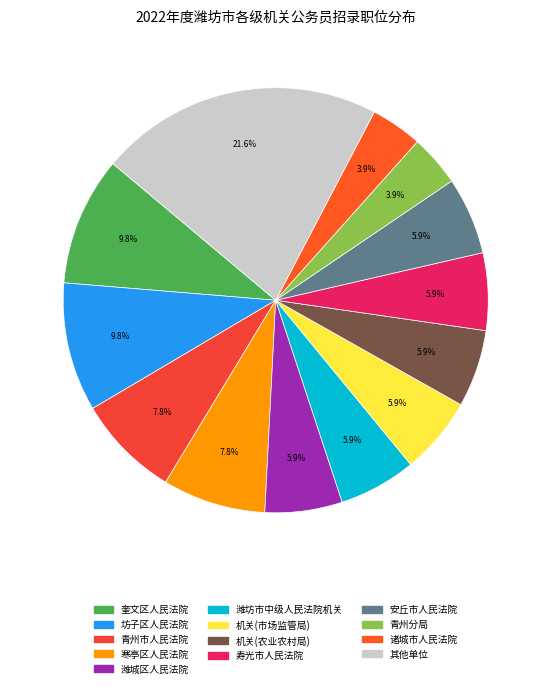

Count the number of slices in the pie.

13